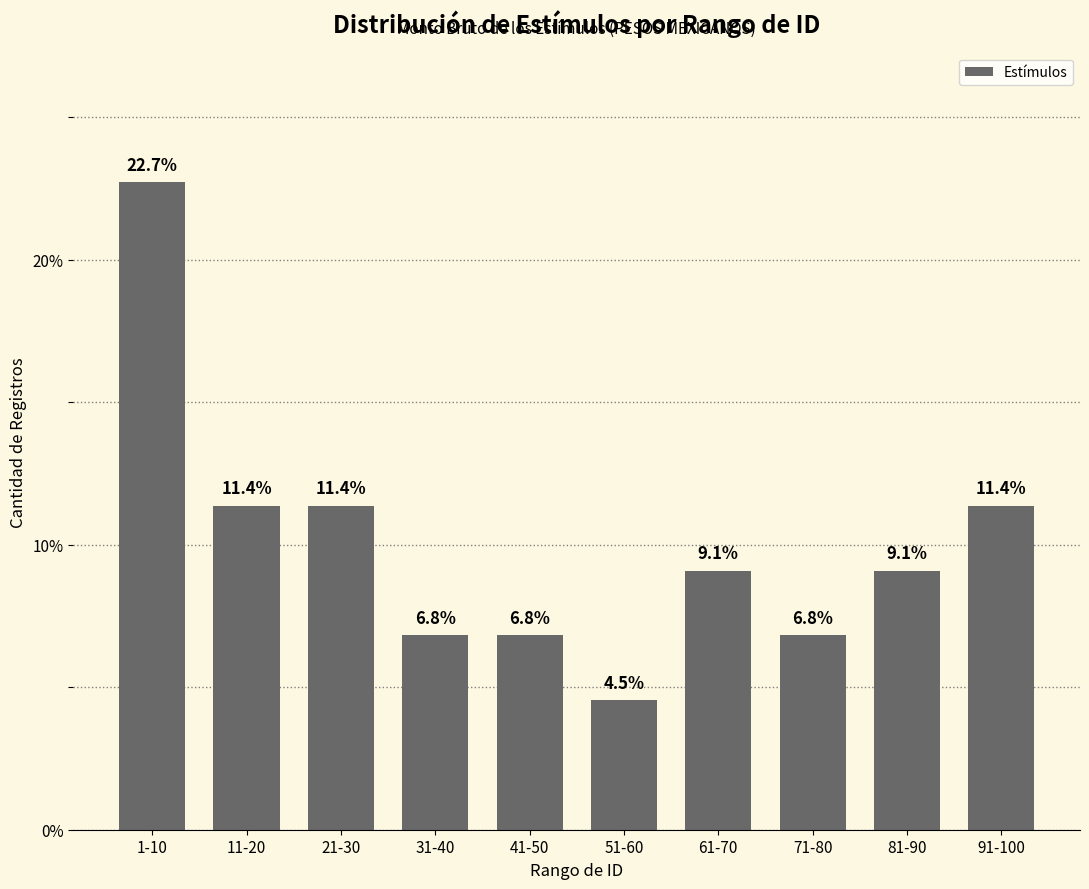

What is the approximate value at 11-20?

11.4